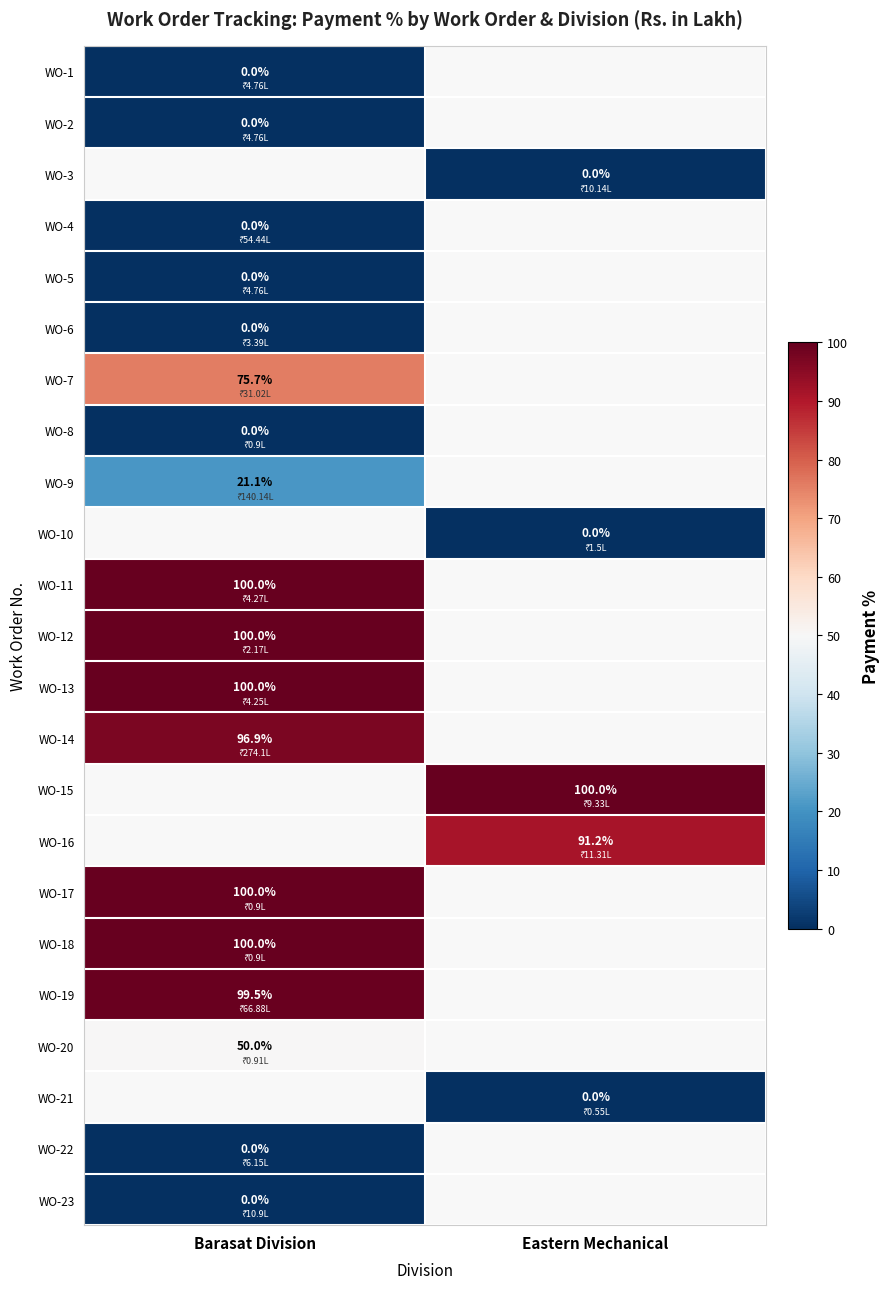

What is the greatest value displayed?

100.0